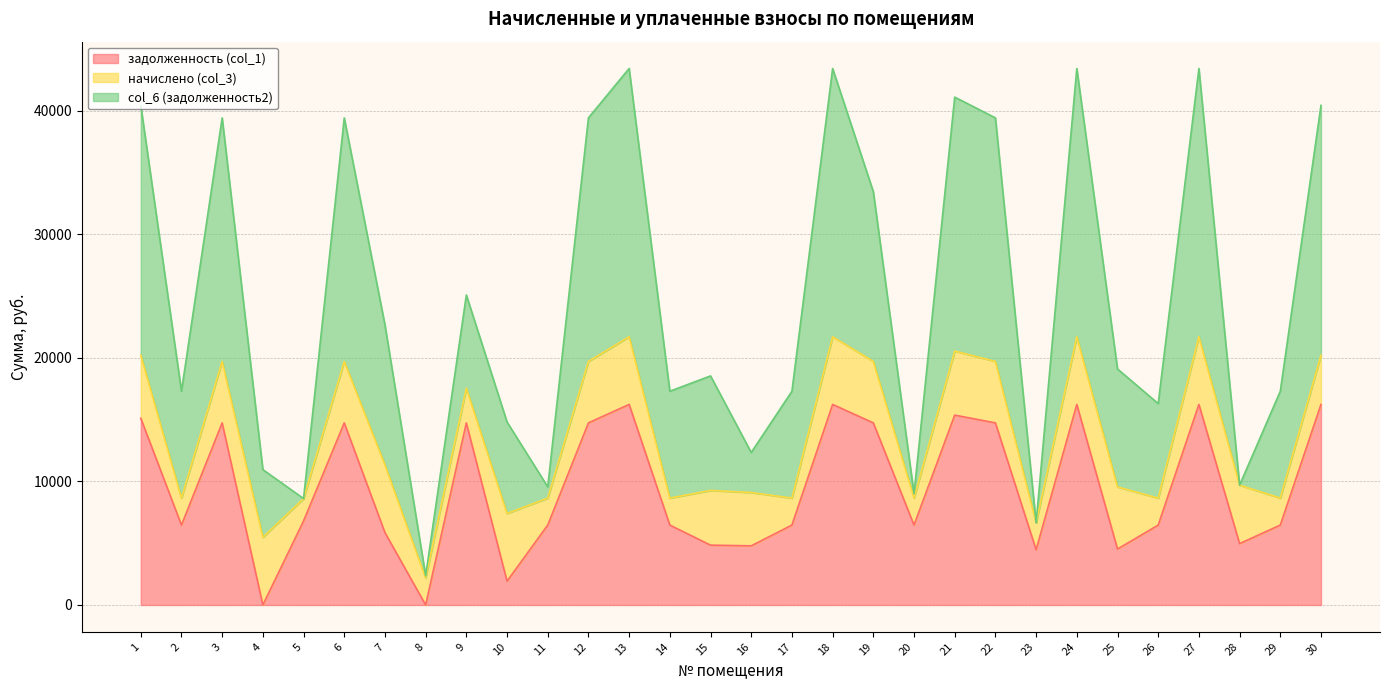

Where is the first local minimum for col_6 (задолженность2)?

2